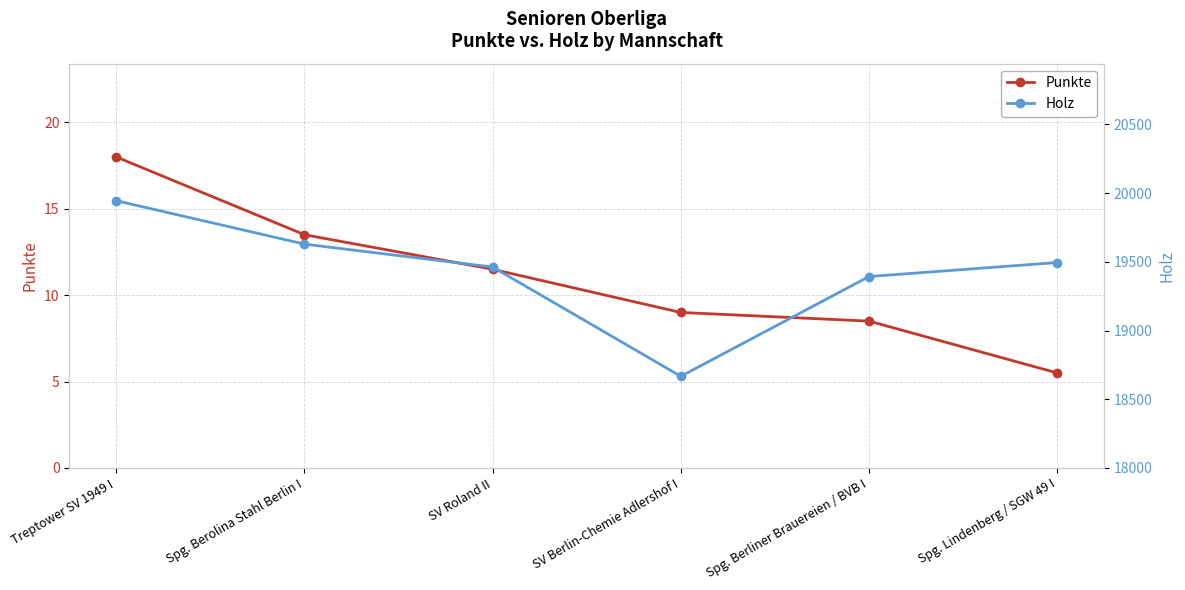

What is the minimum value for Holz?

18667.0